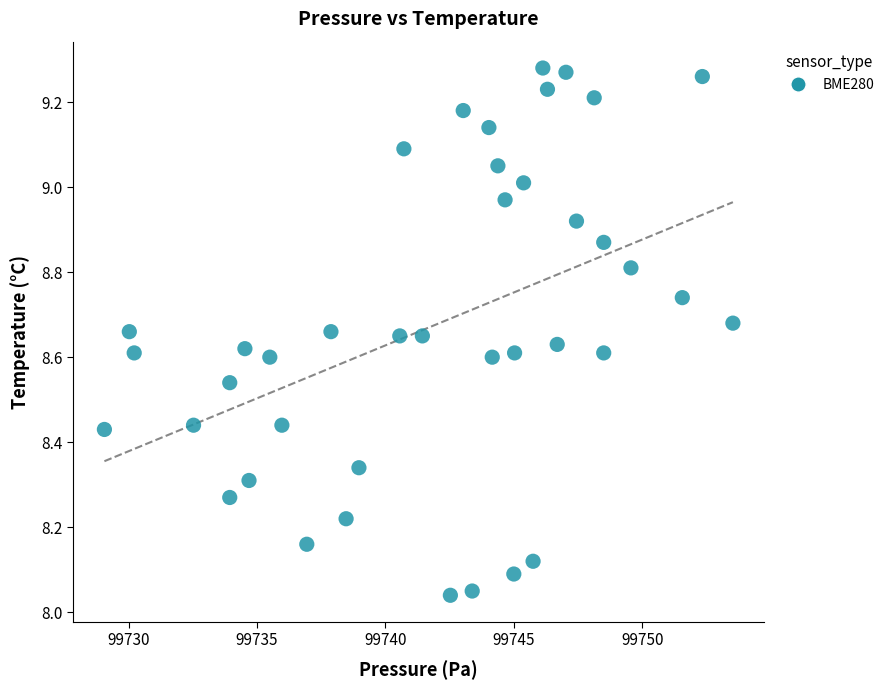

What is the range of Y values (max minus min)?

1.2